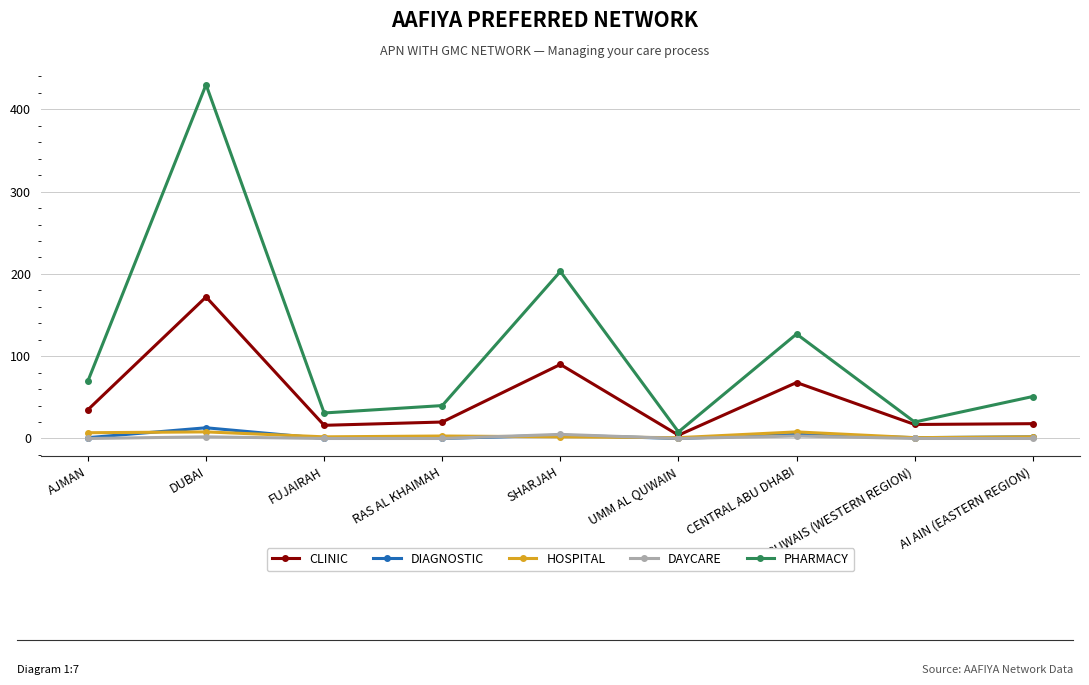

What is the spread (max minus min) of values at AI AIN (EASTERN REGION)?

51